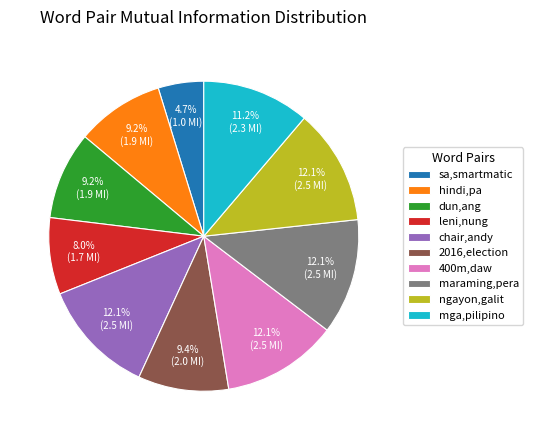

Does 2016,election represent more than half of the total?

No